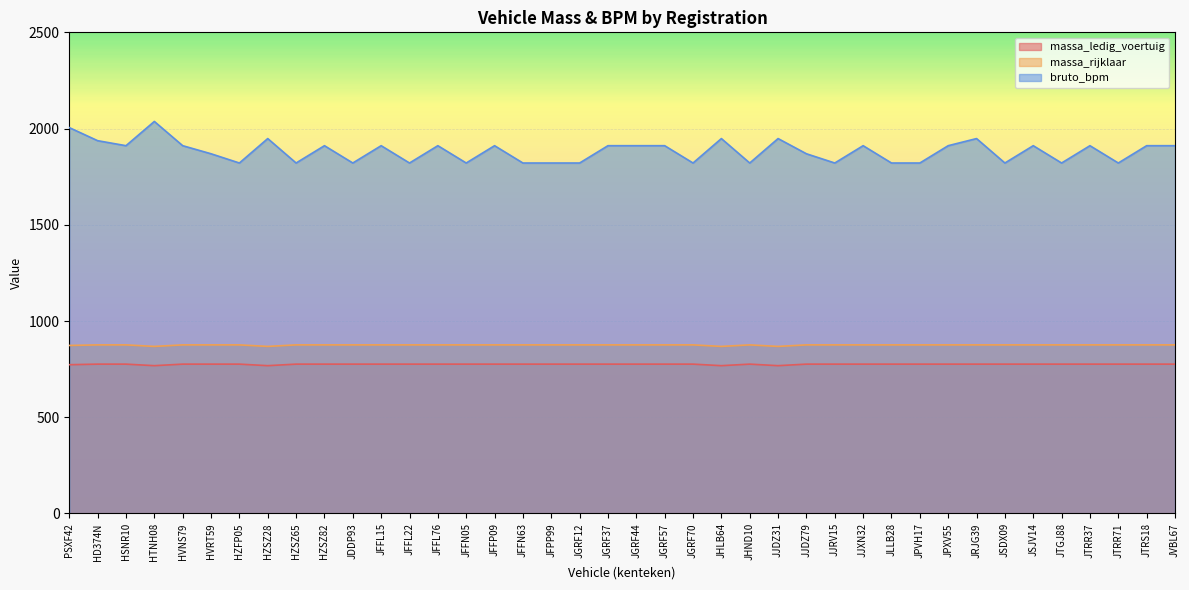

What position from the left is JSJV14?

35